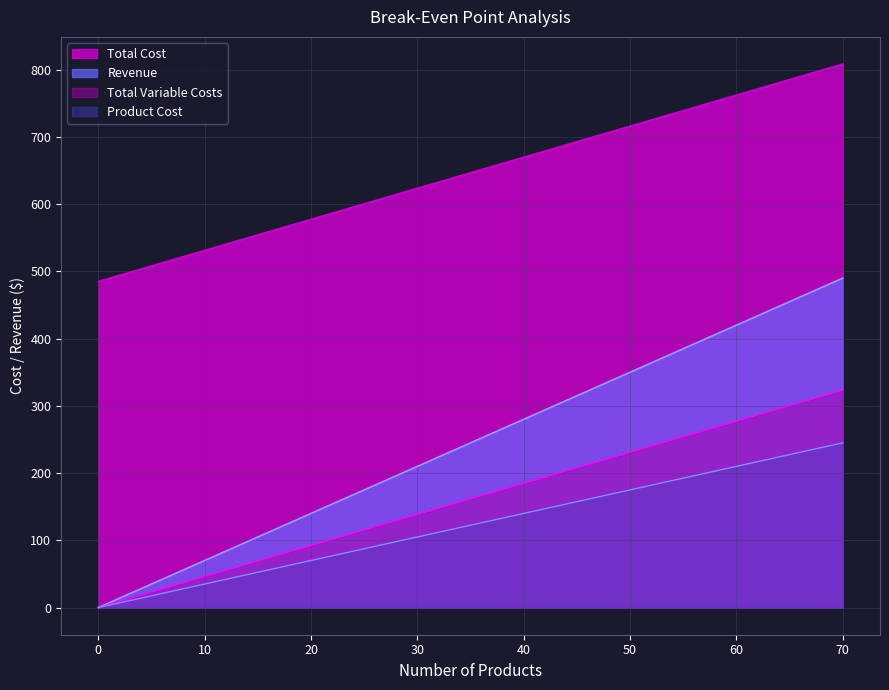

Which series has the widest spread of values?

Revenue